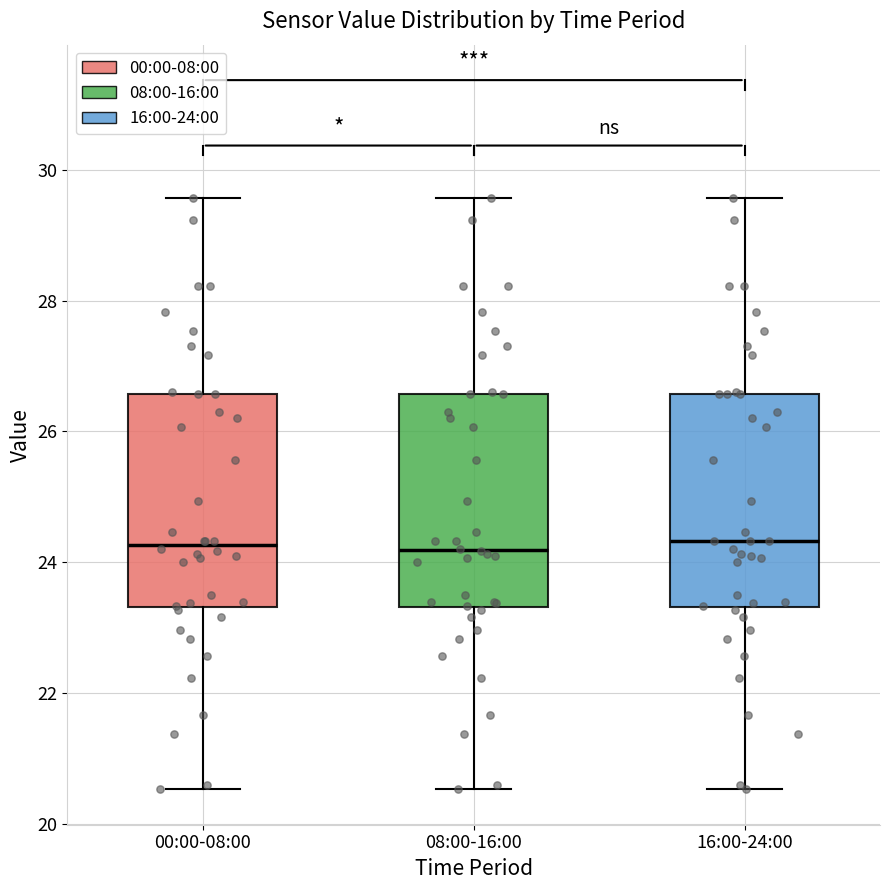

Reading left to right, read every box against the y-axis: the position of its median line, the range the box covers, and the ends of its whiskers. The values are not printed on the chart, so give them approximately, as read against the axis.

00:00-08:00: median 24.2, box 23.4 to 26.6, whiskers 20.6 to 29.6
08:00-16:00: median 24.2, box 23.4 to 26.6, whiskers 20.6 to 29.6
16:00-24:00: median 24.4, box 23.4 to 26.6, whiskers 20.6 to 29.6